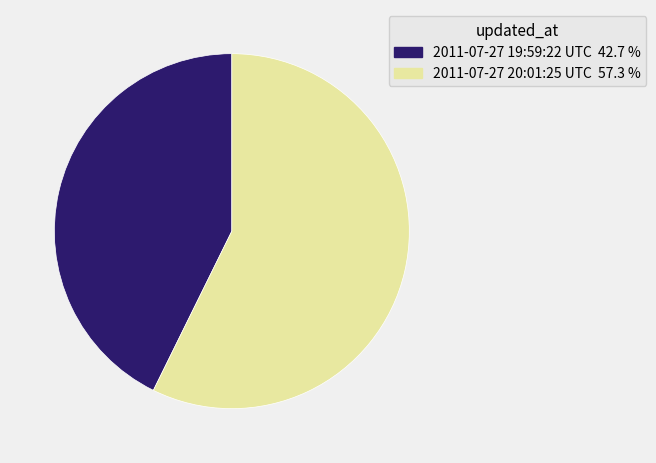

Rank the categories by value from lowest to highest.

2011-07-27 19:59:22 UTC, 2011-07-27 20:01:25 UTC